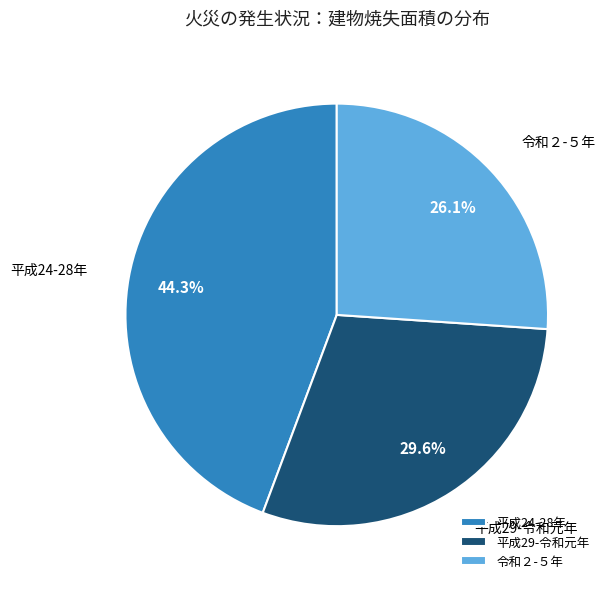

Which category has the smallest portion of the pie?

令和２-５年